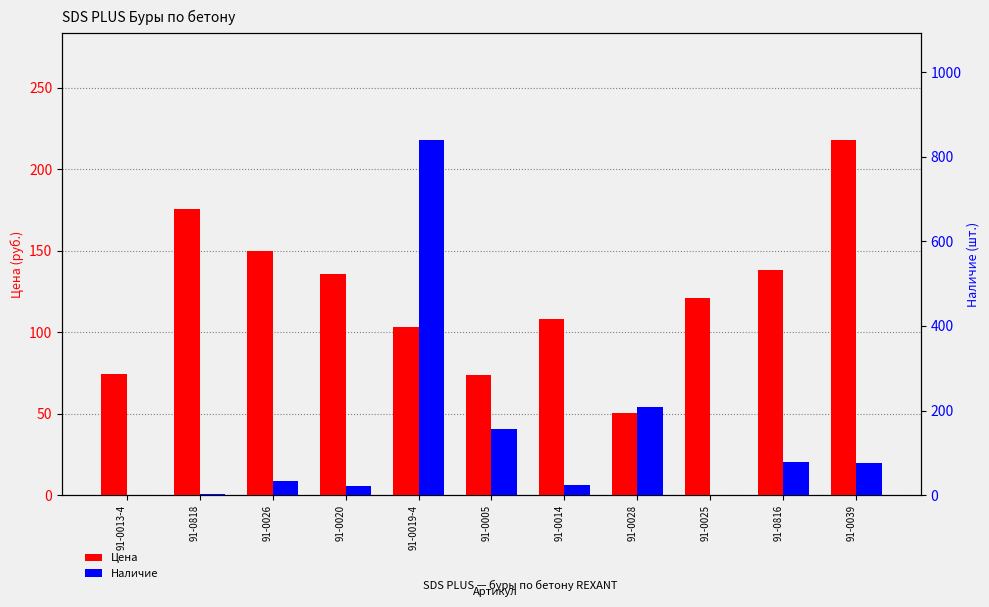

How many series are shown in this chart?

2